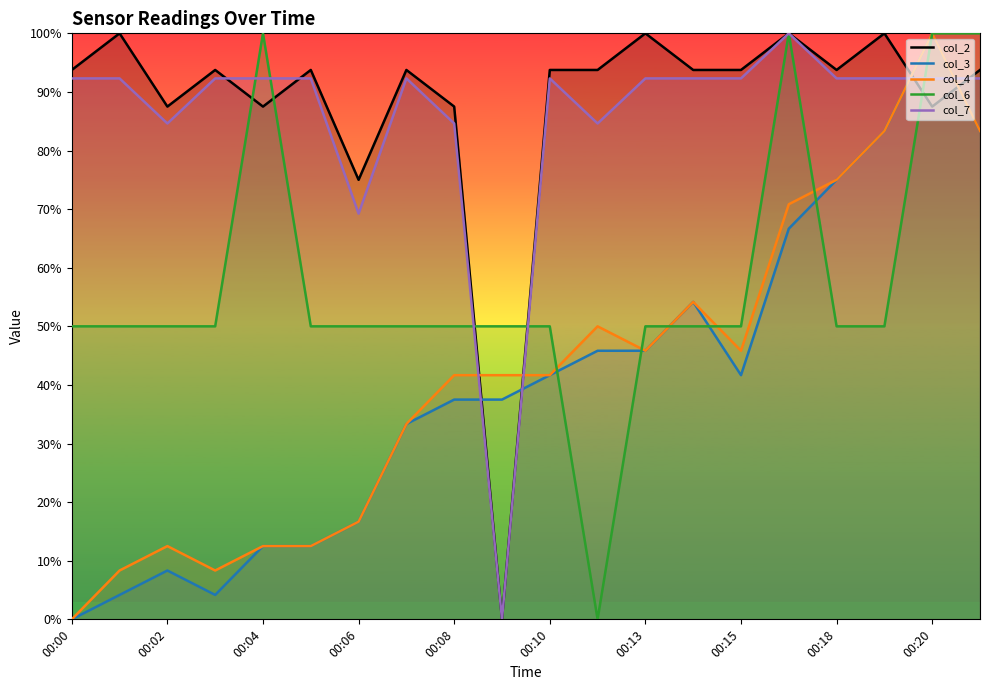

Which series has the largest total across all categories?

col_2